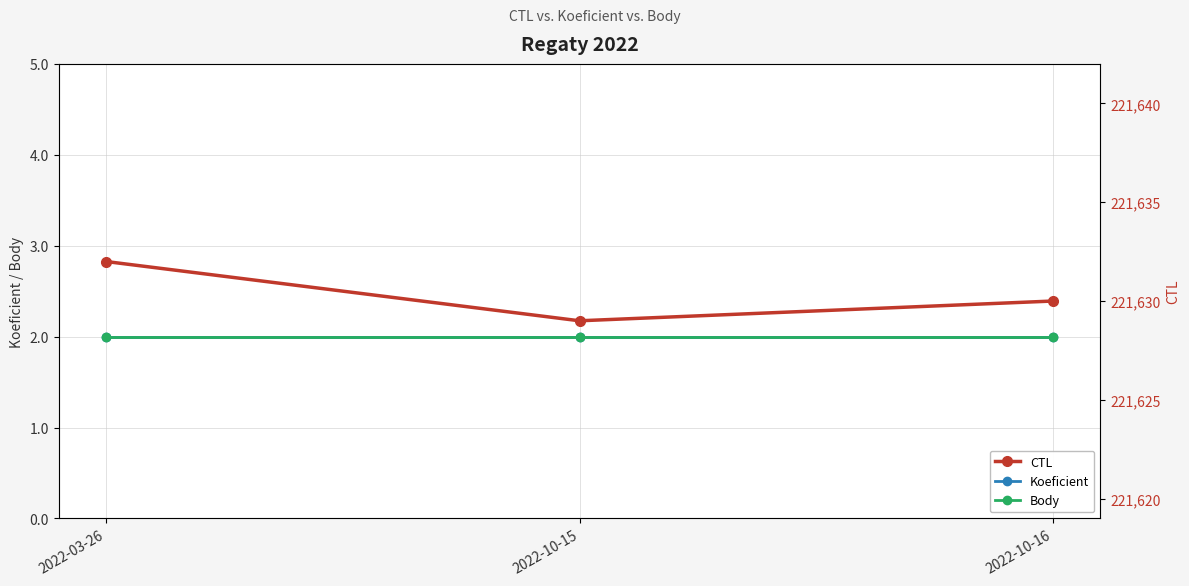

What position from the left is 2022-03-26?

1